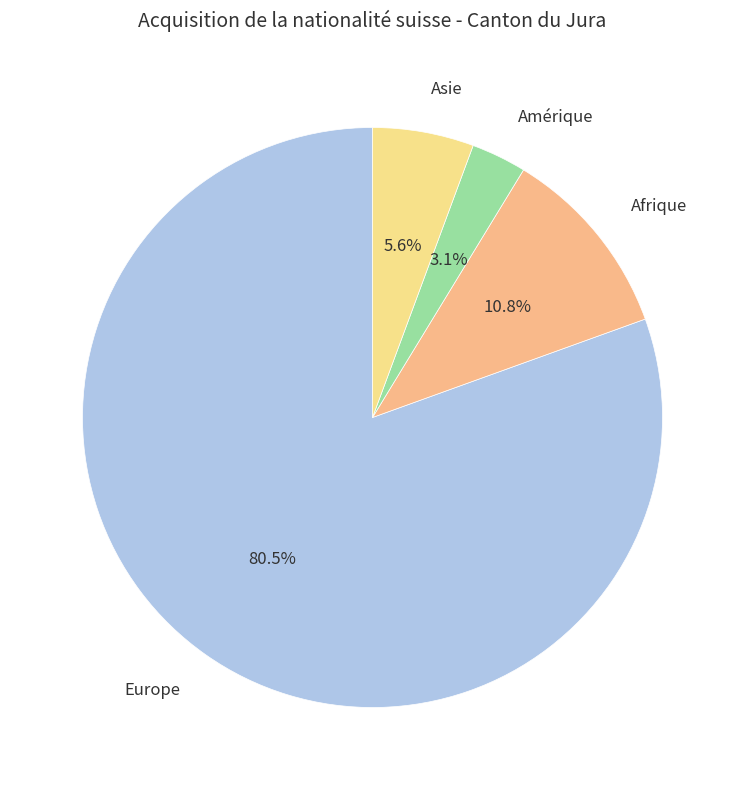

Is there any slice that represents more than half of the pie?

Yes